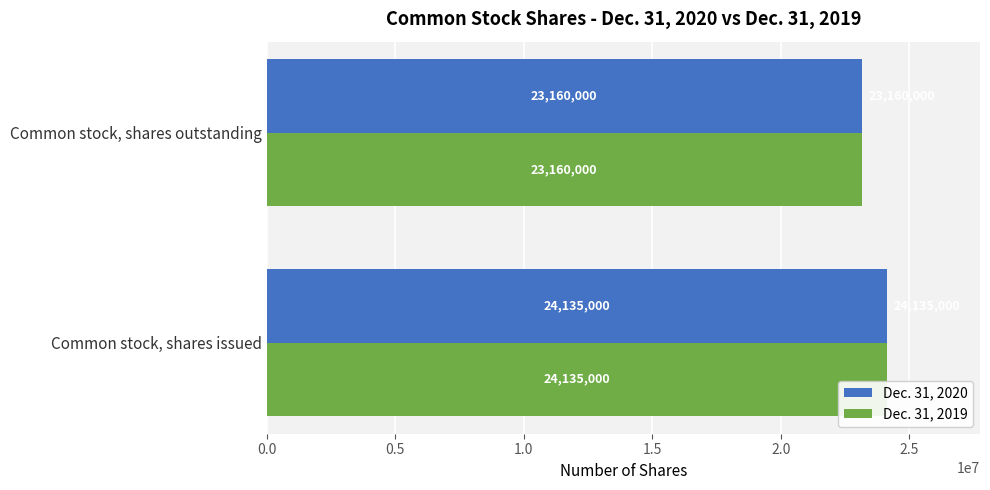

At which category is the sum across all series the highest?

Common stock, shares issued